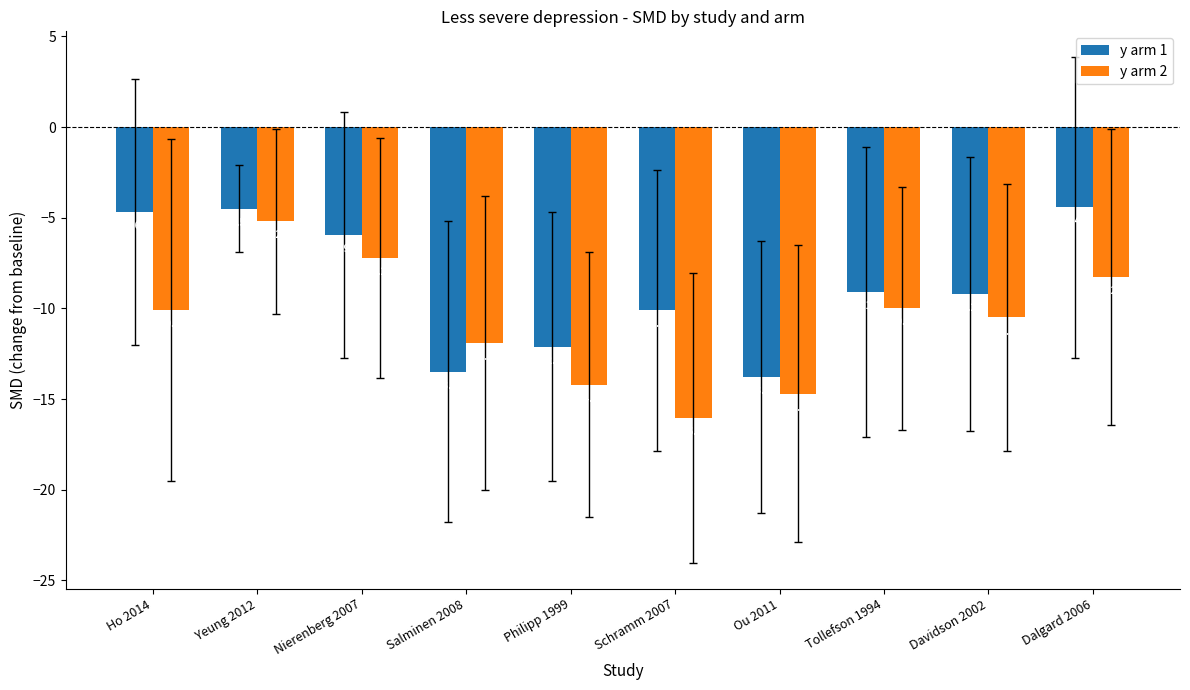

Rank the series by their maximum value, from highest to lowest.

y arm 1, y arm 2